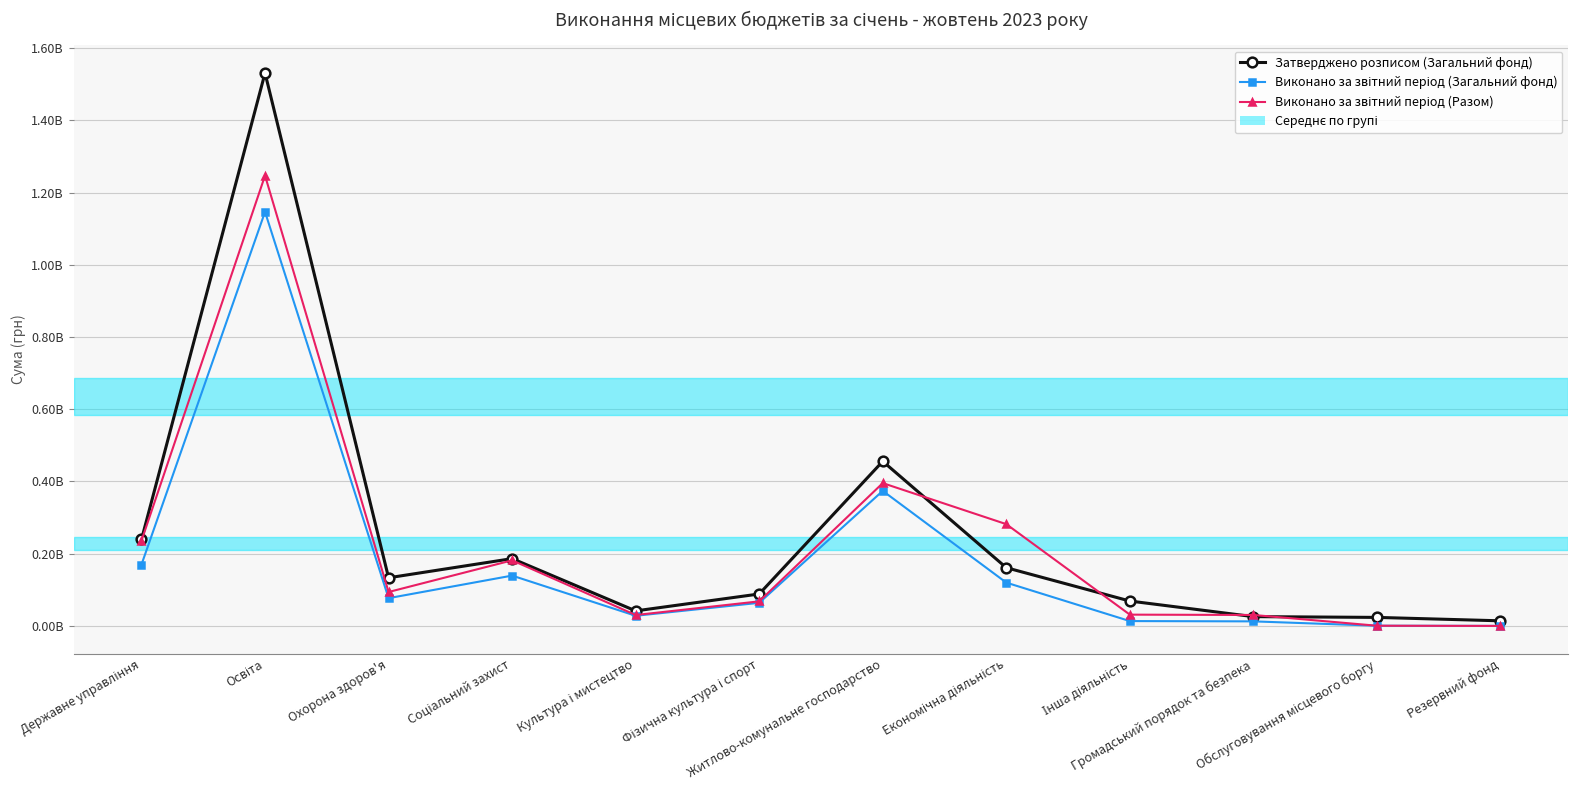

At which category is the sum across all series the highest?

Освіта